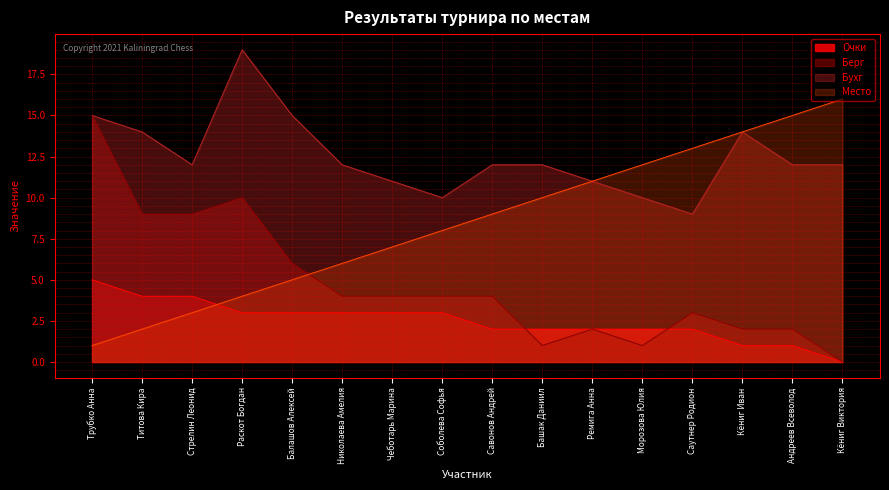

The value of Бухг at Ремига Анна is 11. True or false?

True